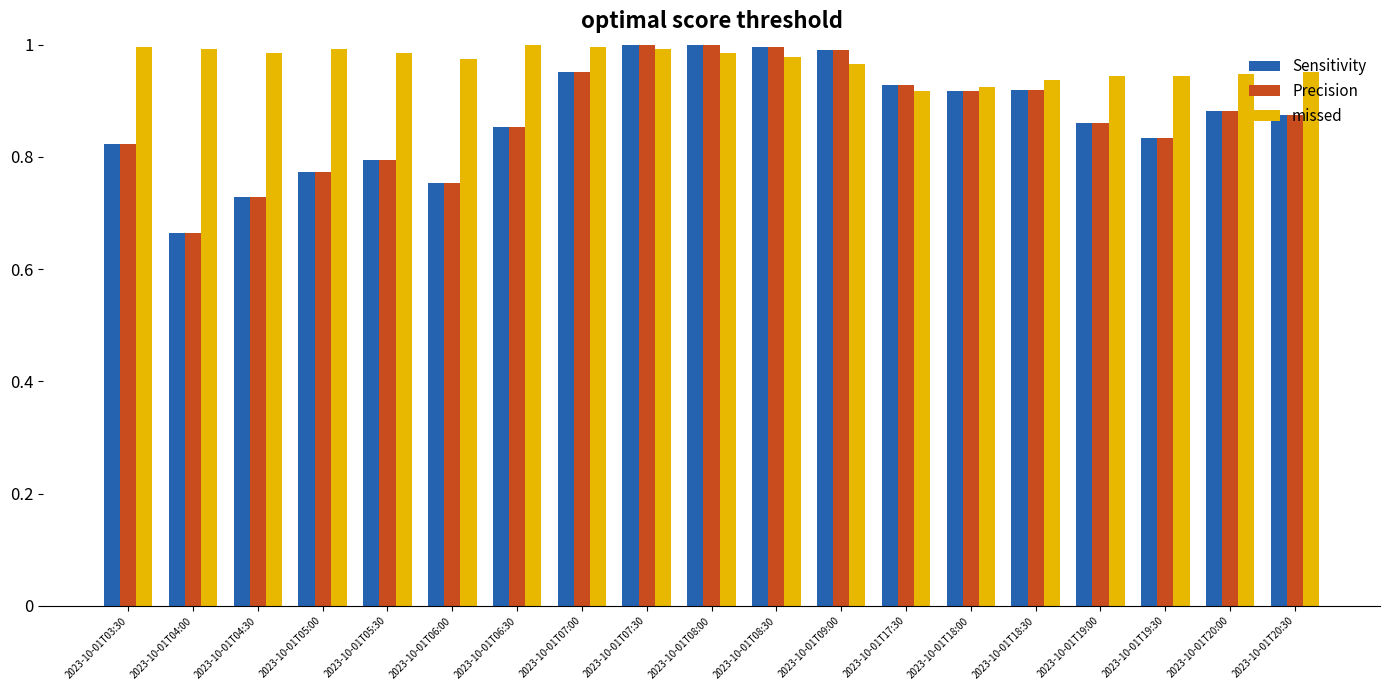

What is the total value across all series at 2023-10-01T06:00?

2.5